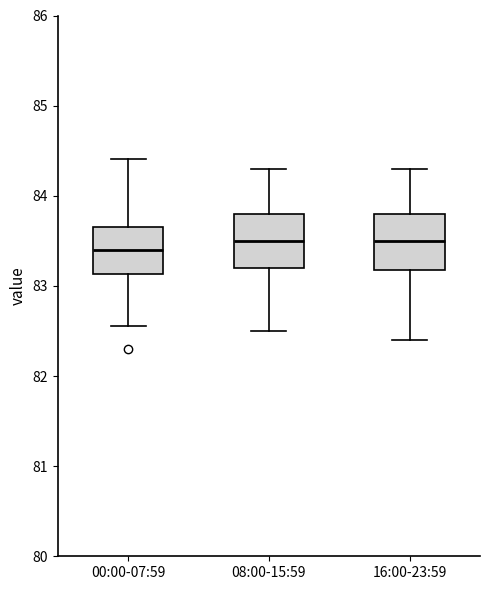

Where does the median line of the box for 00:00-07:59 sit on the y-axis? The values are not printed on the chart, so give them approximately, as read against the axis.

83.4